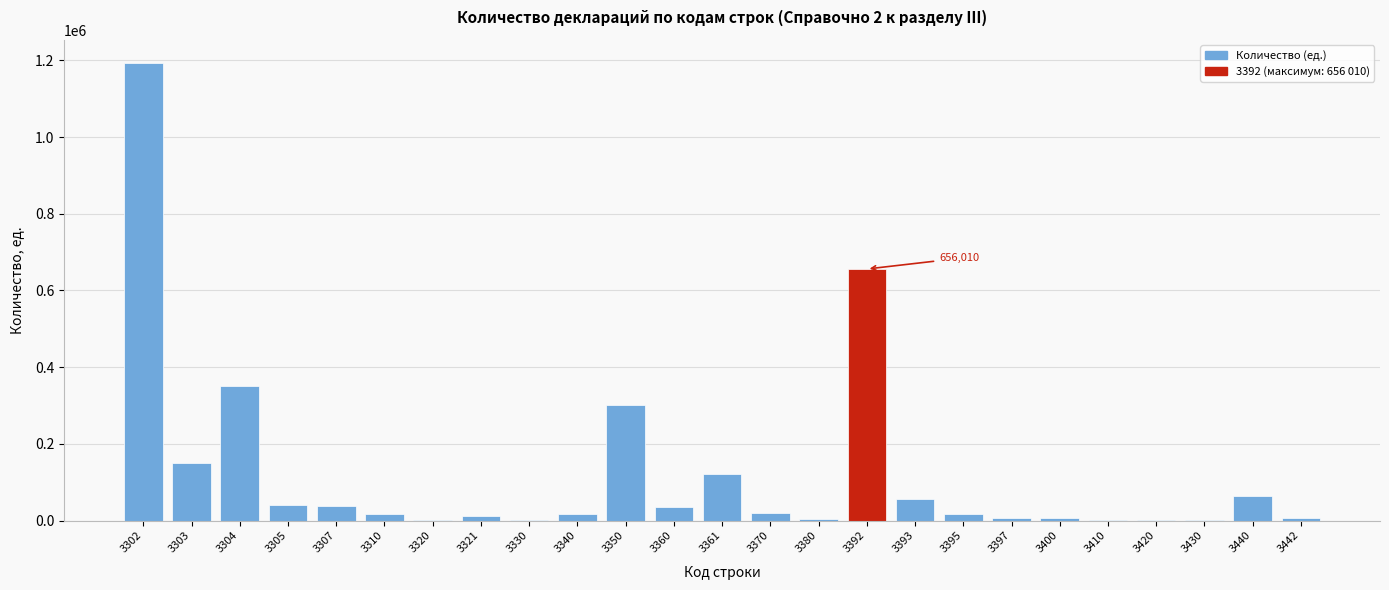

What is the sum of all values?

3112484